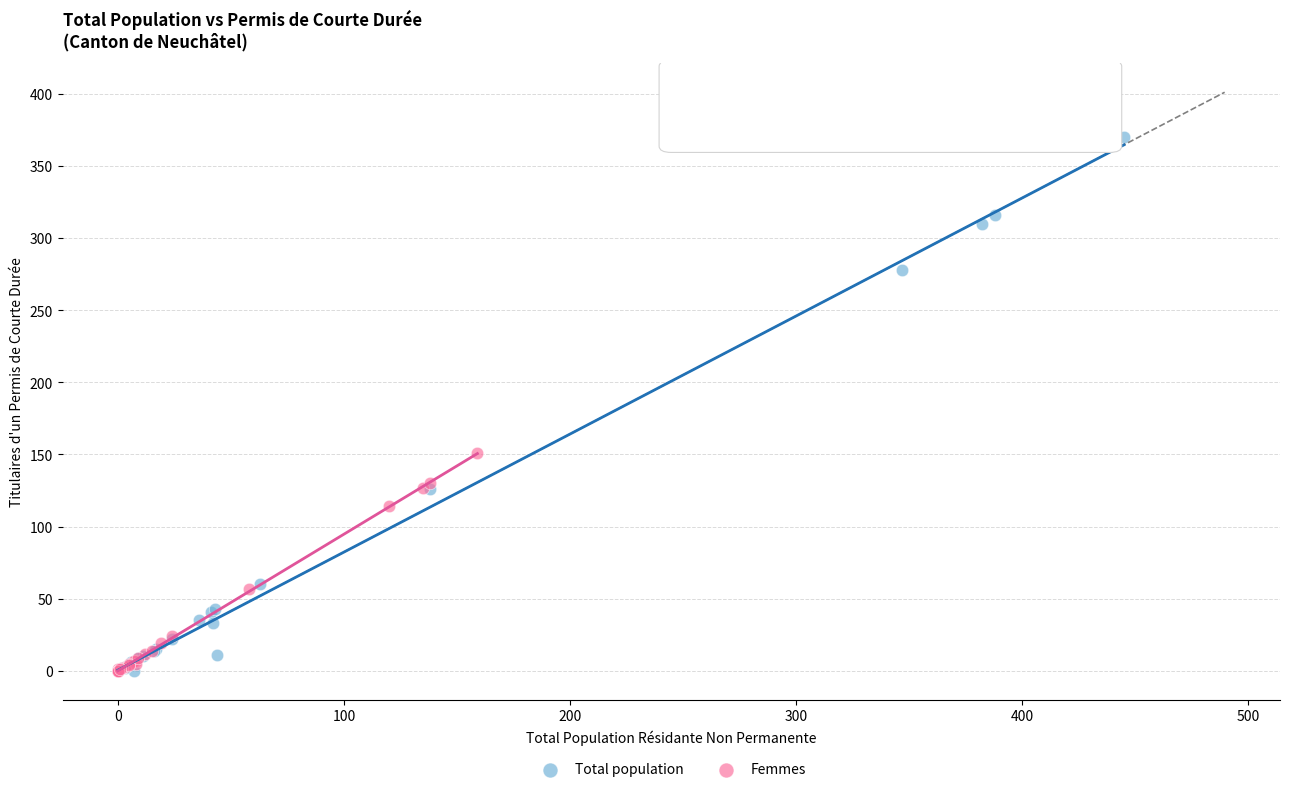

Which series contains the highest Y value?

Total population